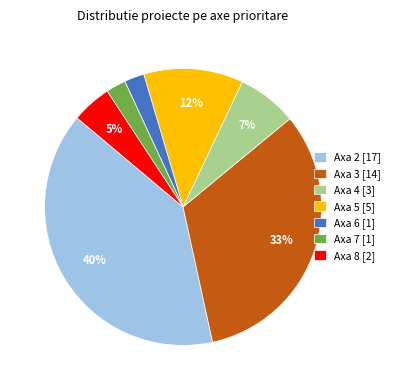

How many segments does this pie chart have?

7